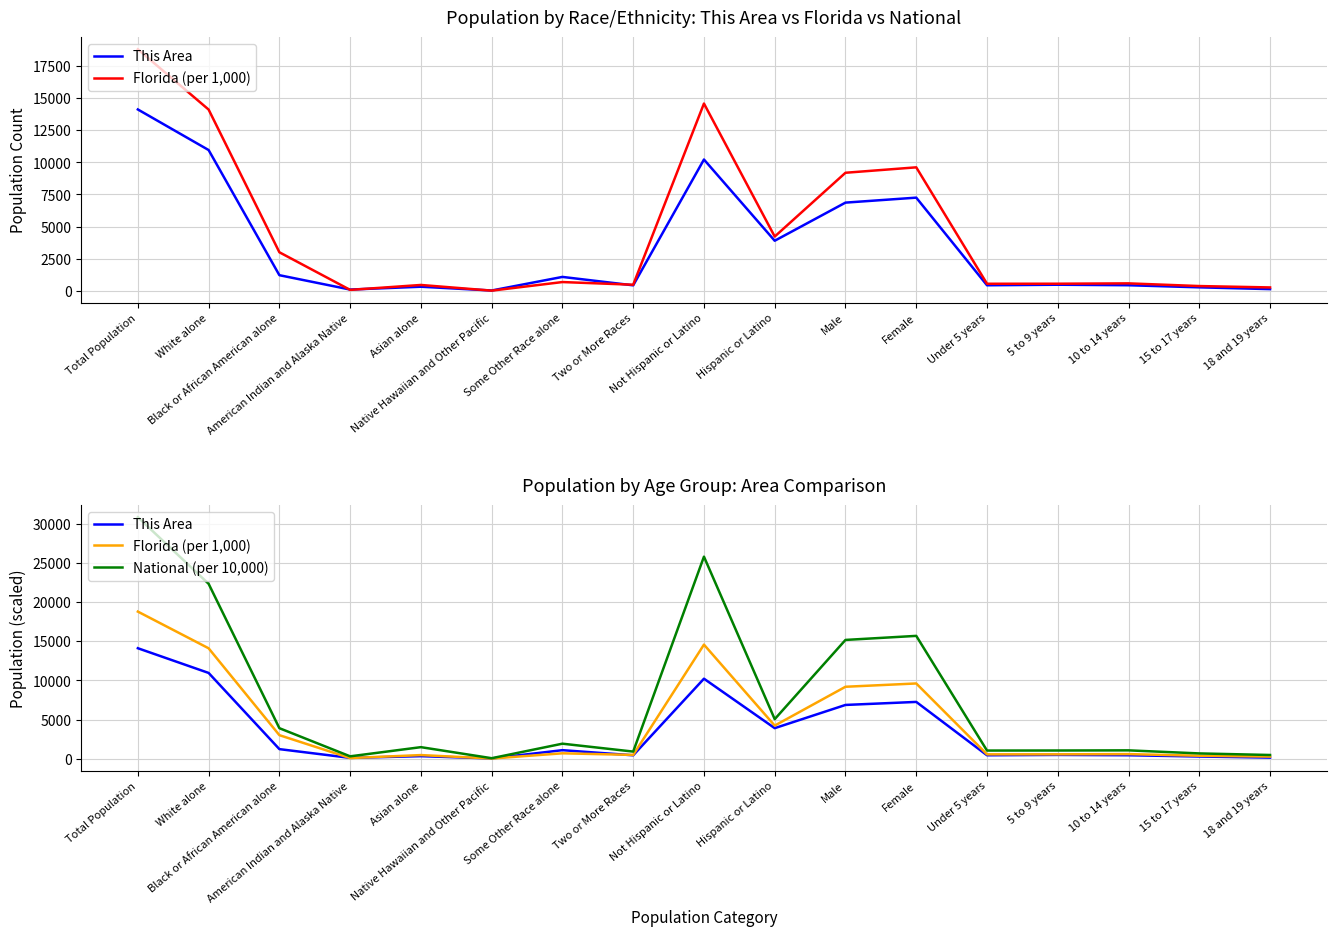

Between which two adjacent categories do This Area and Florida (per 1,000) first intersect?

Black or African American alone and American Indian and Alaska Native